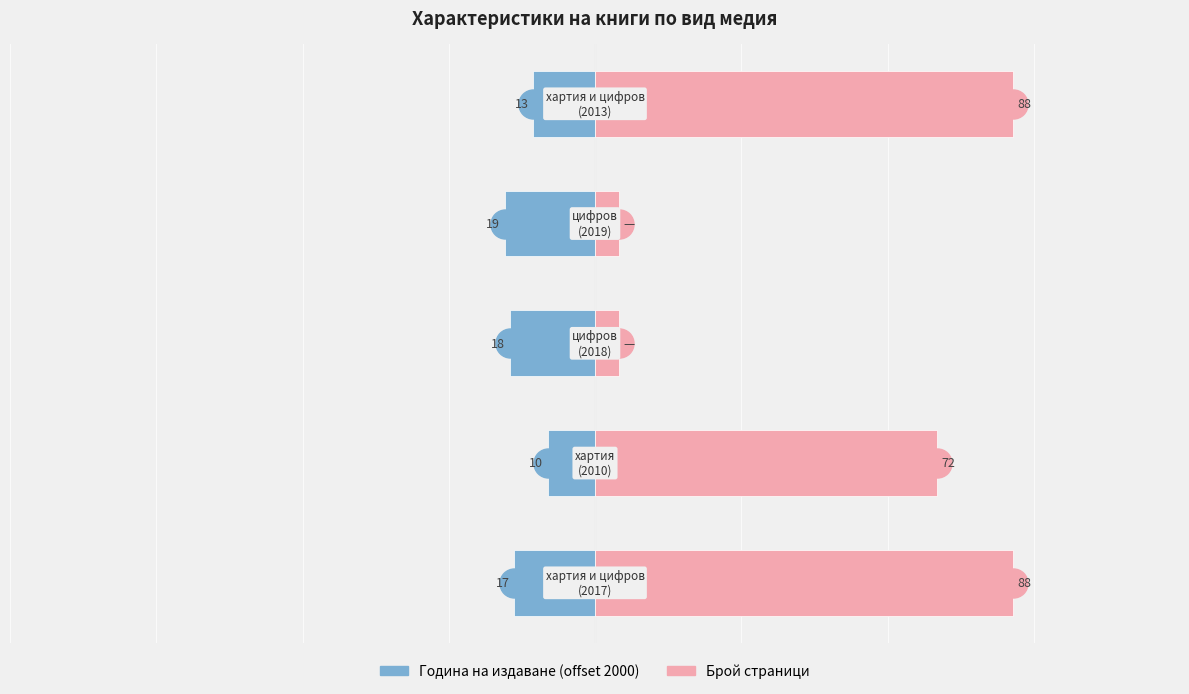

The value of Година на издаване (offset 2000) at 2 is -18. True or false?

True